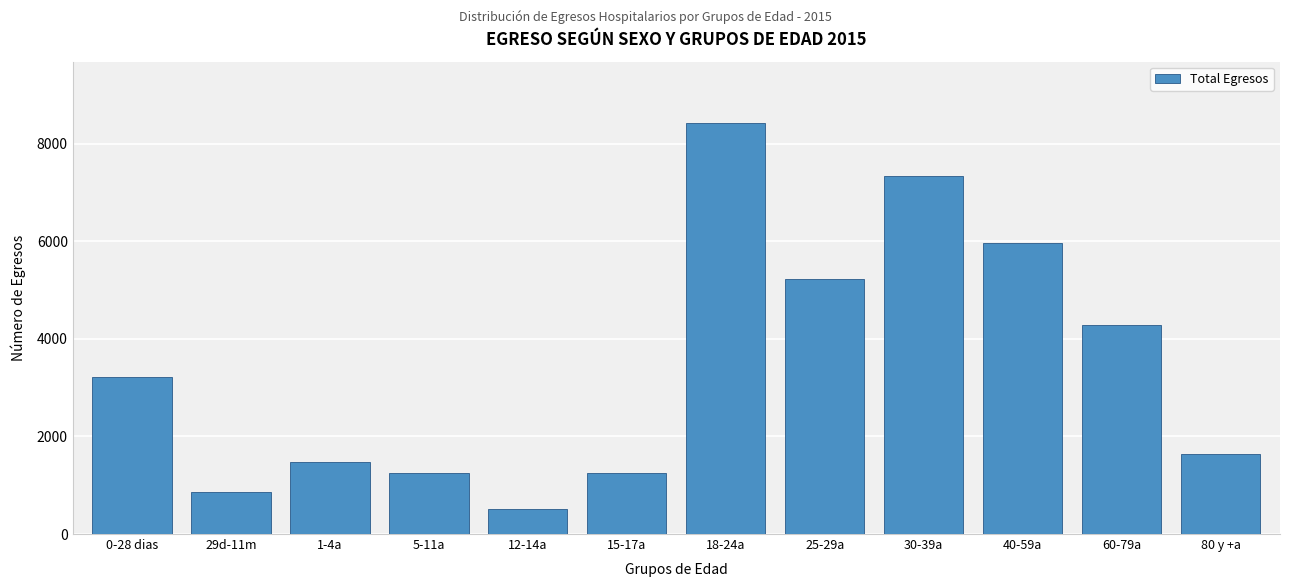

Is it true that the value at 15-17a is 648?

False